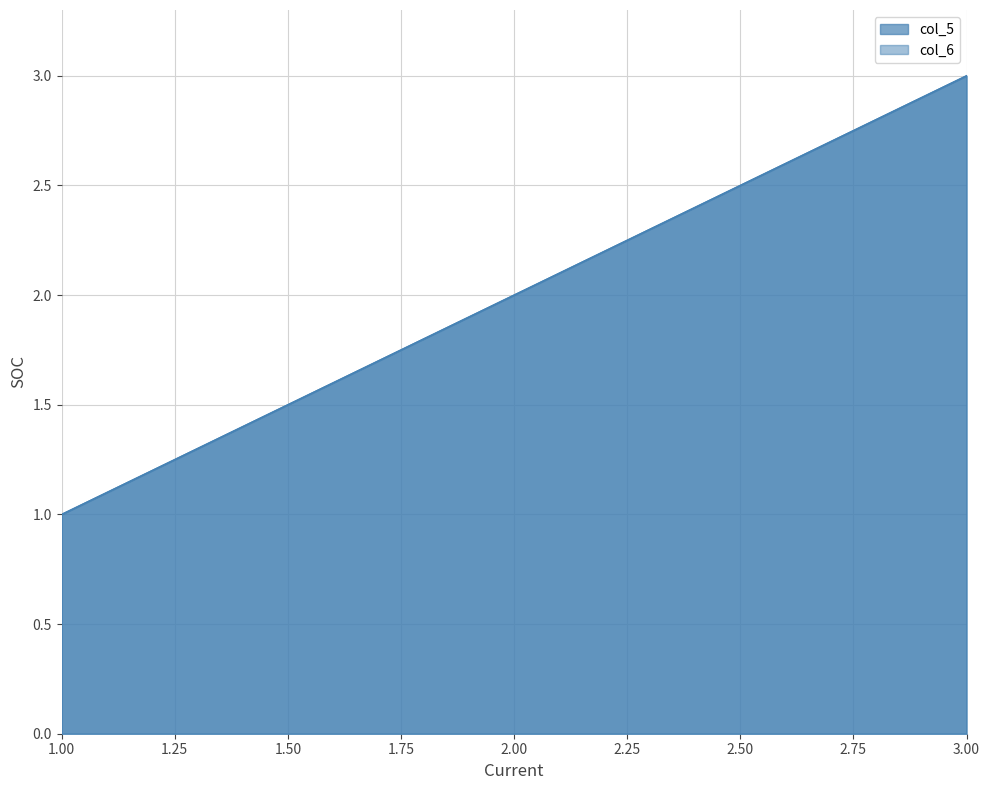

What is the sum of all col_5 values?

6